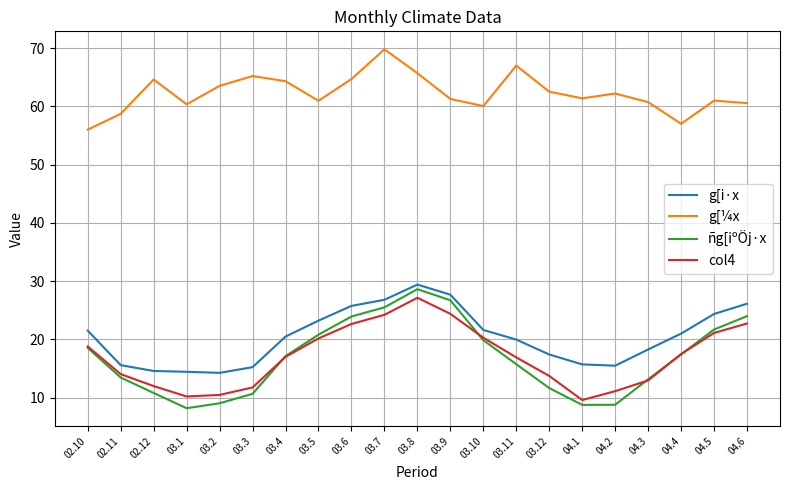

True or false: col4 and ñg[iºÖj·x cross at least once.

True